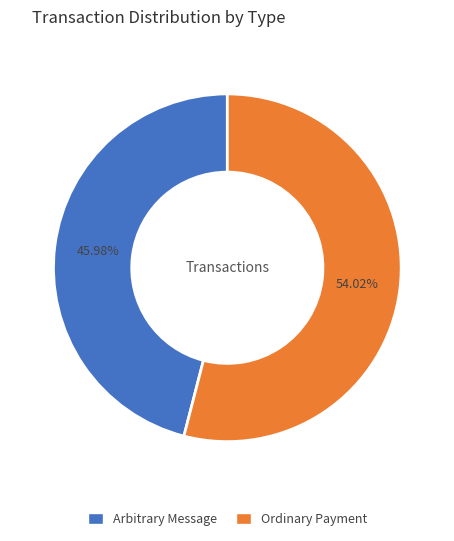

To the nearest percent, what is the difference between the largest and smallest slice percentages?

8%